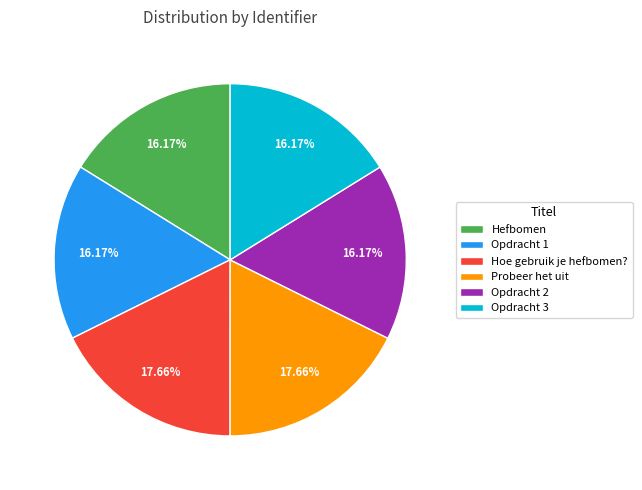

Is Opdracht 2 the majority of the pie?

No